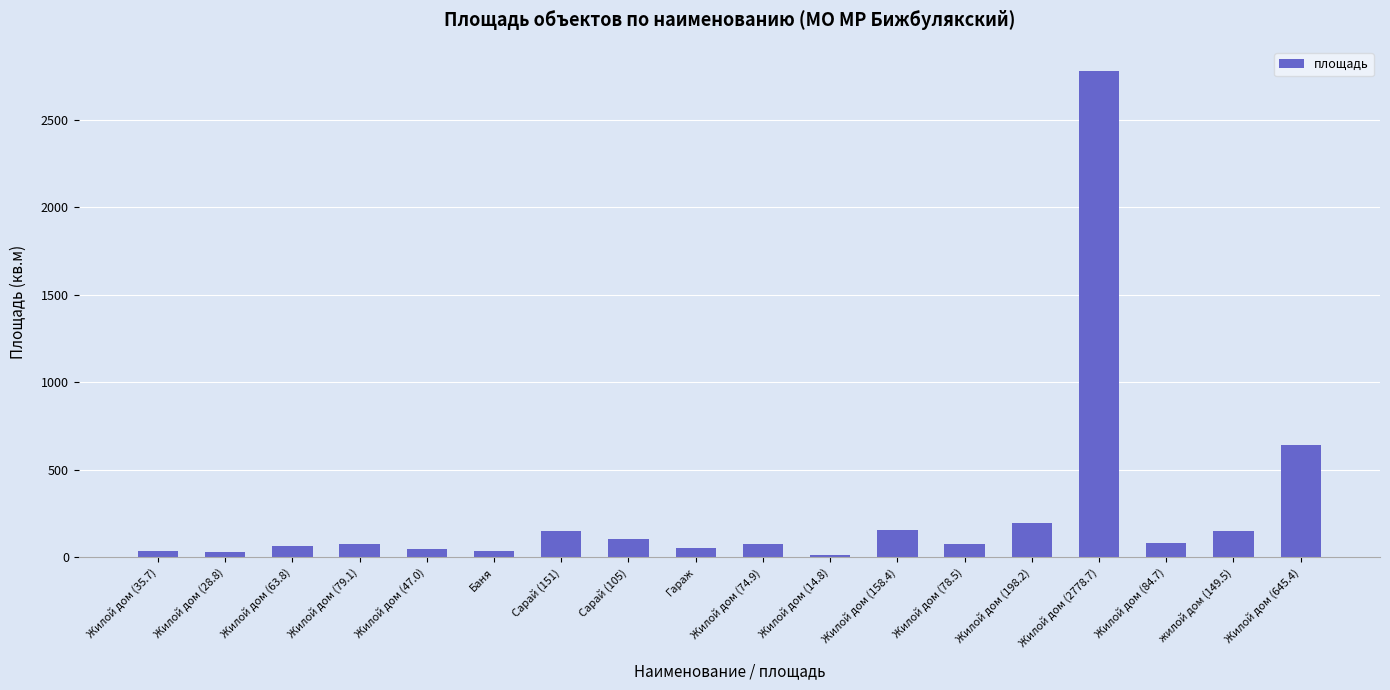

What is the change in value from Гараж to Жилой дом (2778.7)?

+2724.7